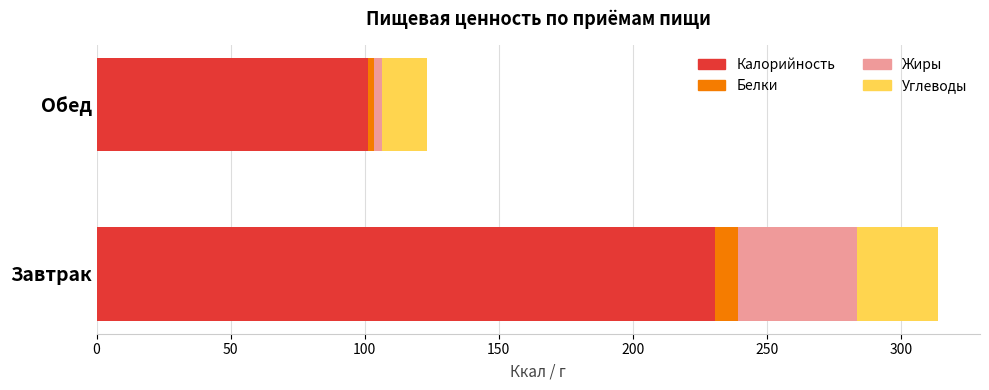

What is the average value of the Калорийность series?

166.0